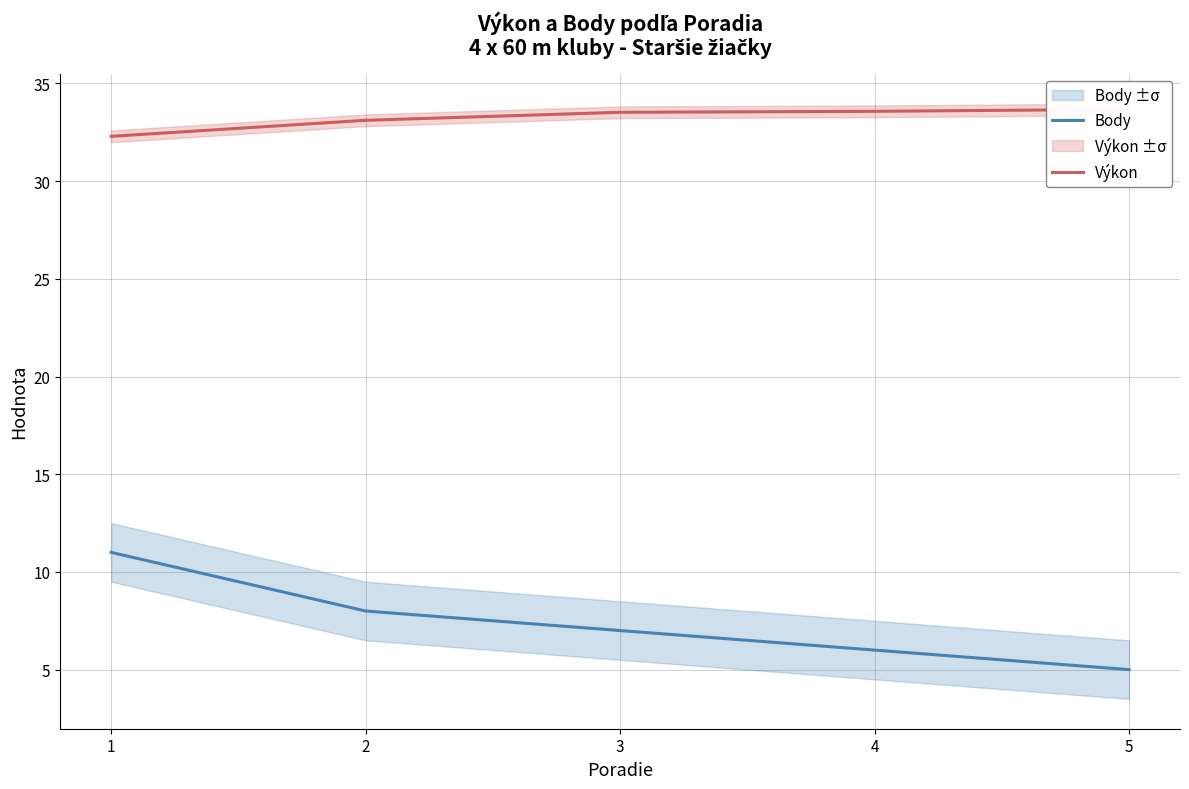

Between 2 and 3, which series saw the biggest shift?

Body